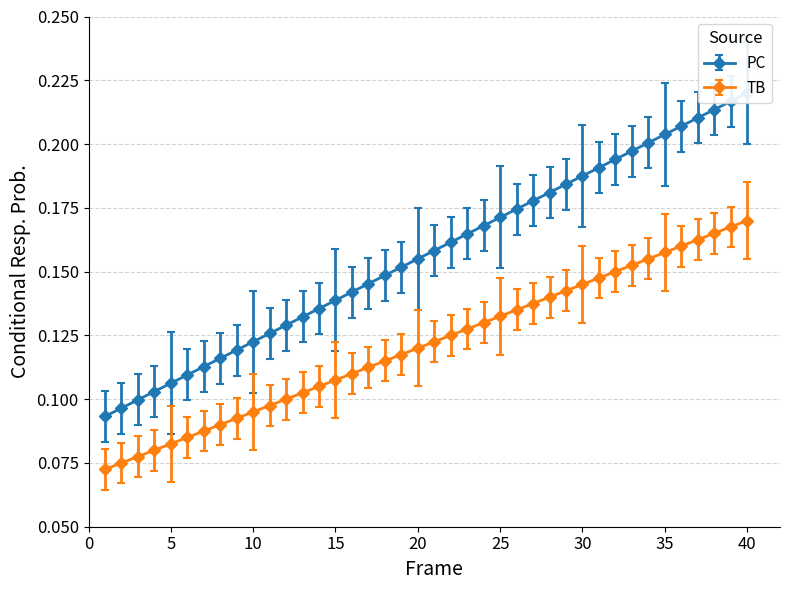

How many categories are shown in the chart?

40